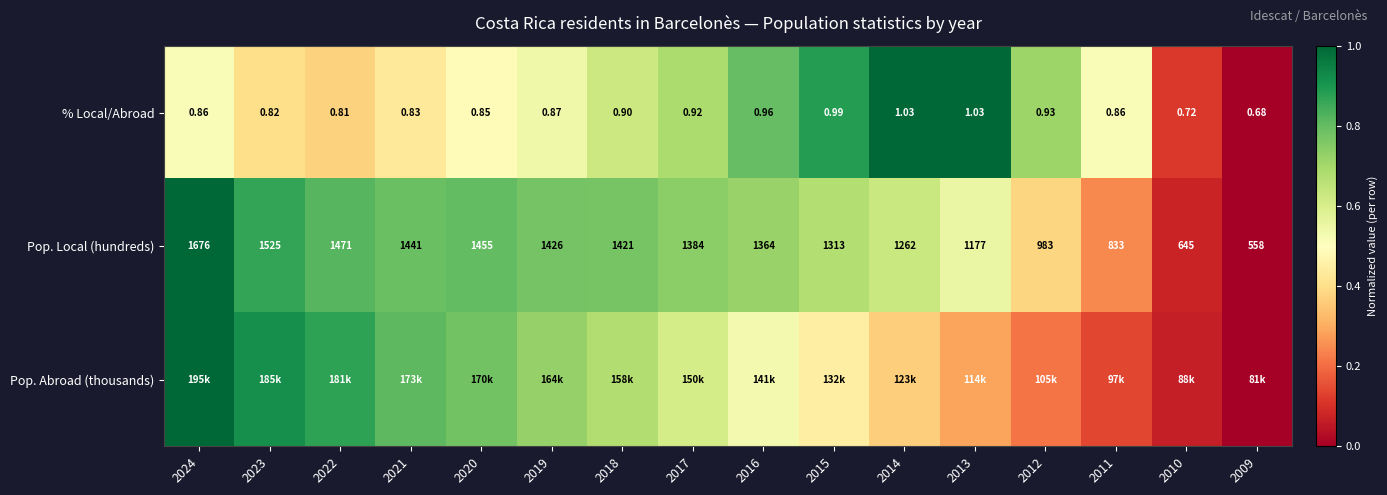

Which category has the highest value in the Pop. Abroad (thousands) series?

2024